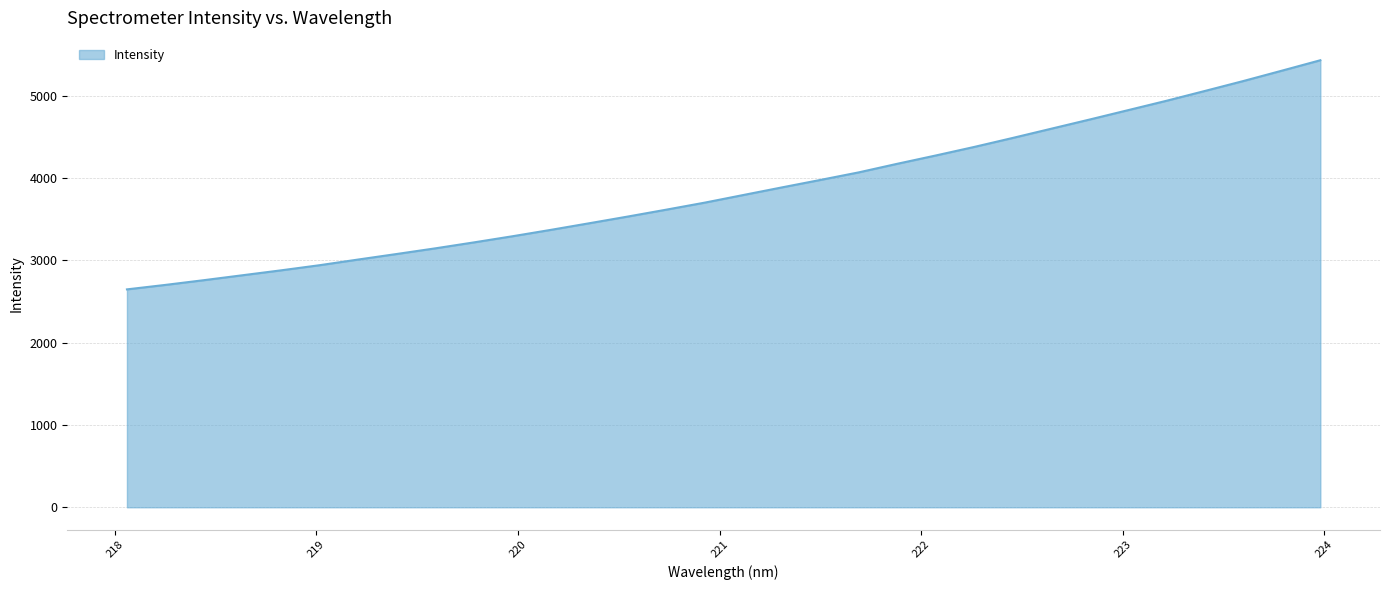

What is the difference between the maximum and minimum values?

2782.9